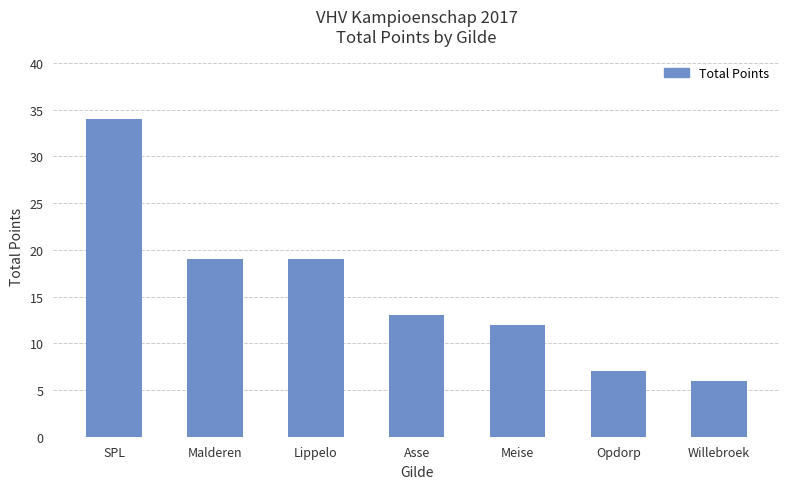

Which has a higher value, Malderen or Asse?

Malderen